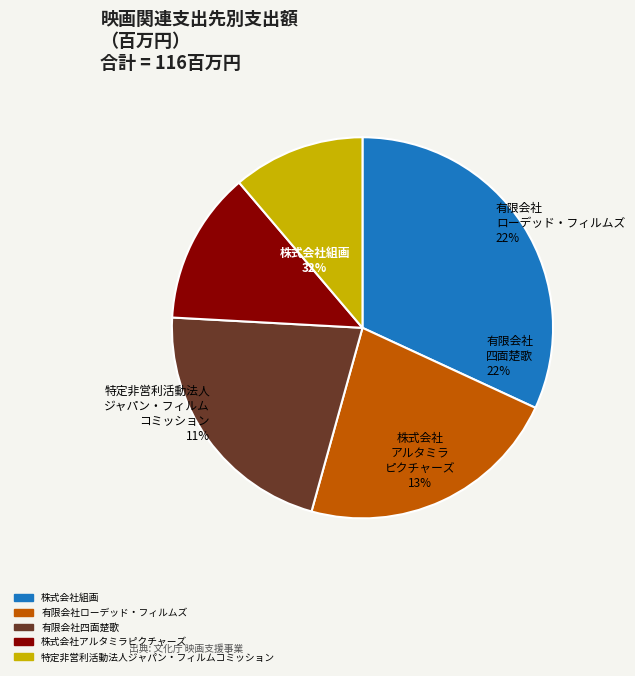

To the nearest percent, what portion does 有限会社ローデッド・フィルムズ represent?

22%